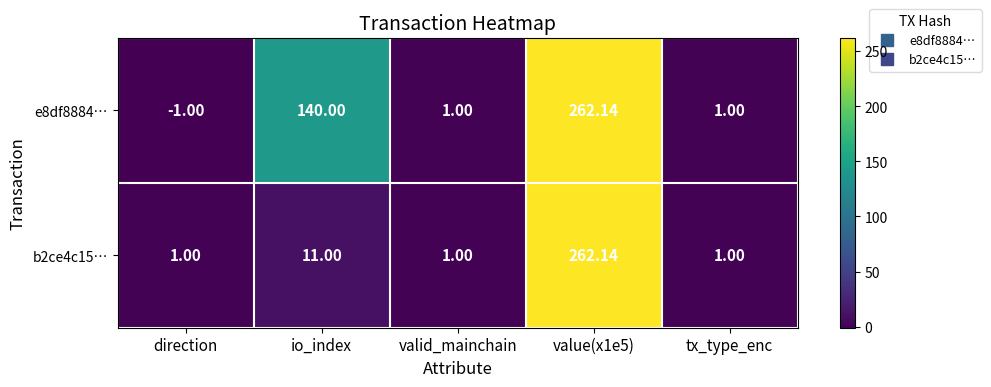

Which category has the lowest value in the e8df8884… series?

direction